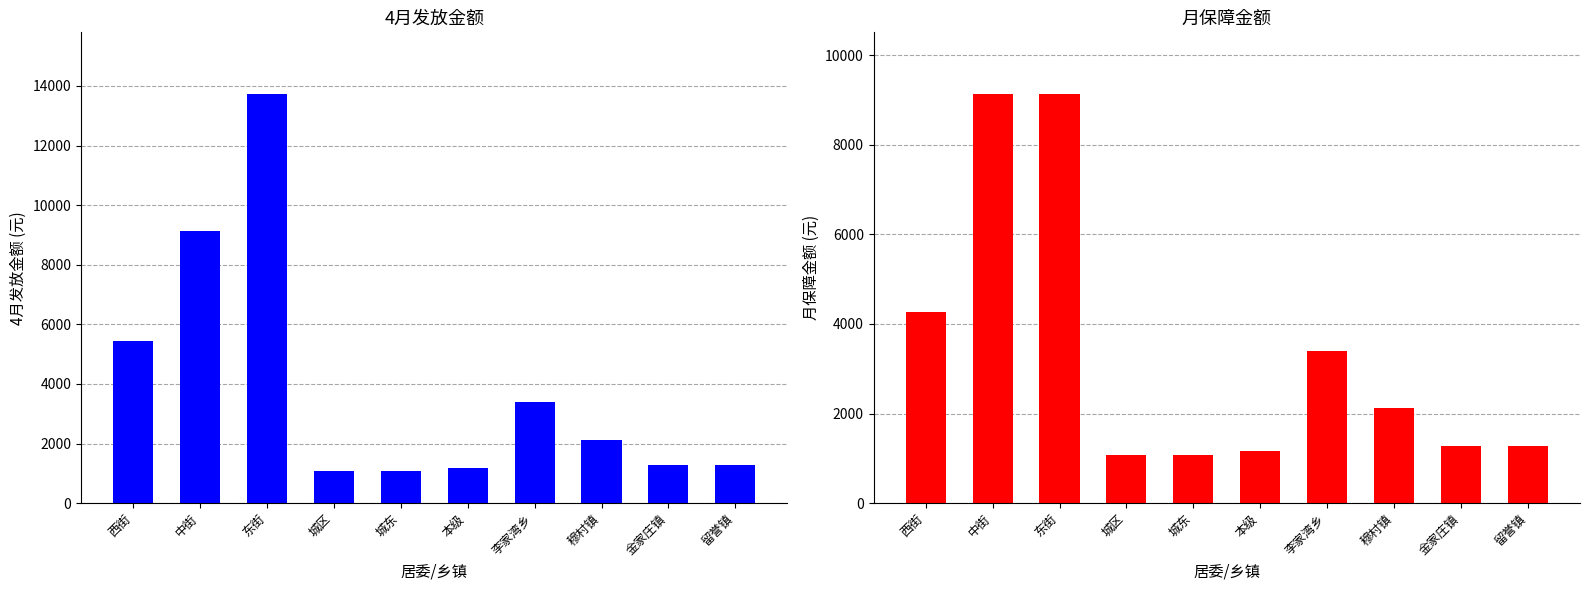

List the series in order of their peak value, highest first.

4月发放金额, 月保障金额